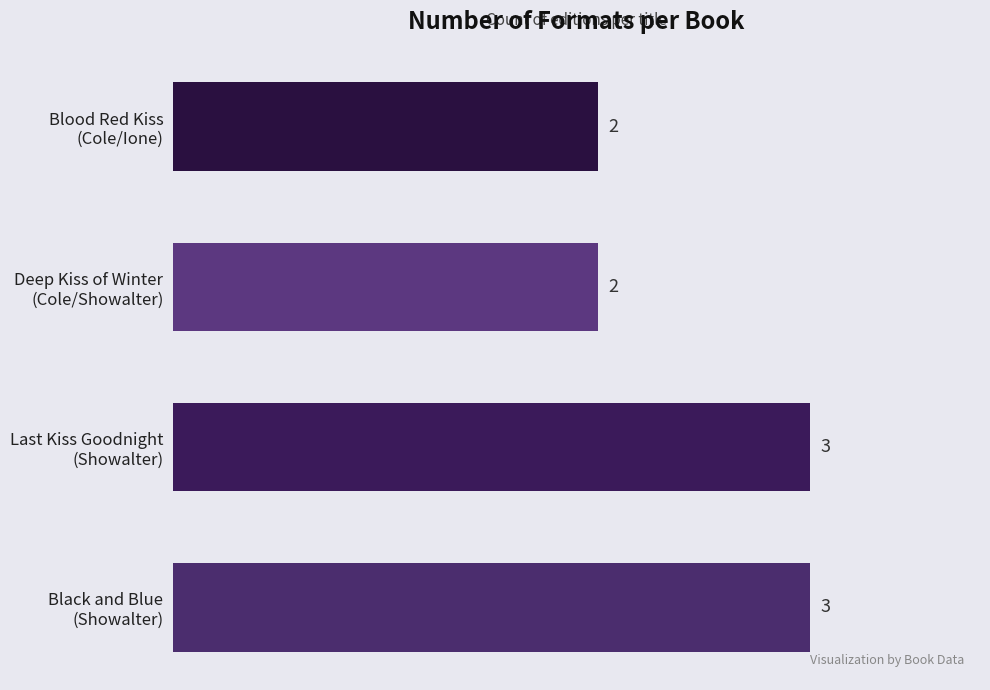

What is the smallest value displayed?

2